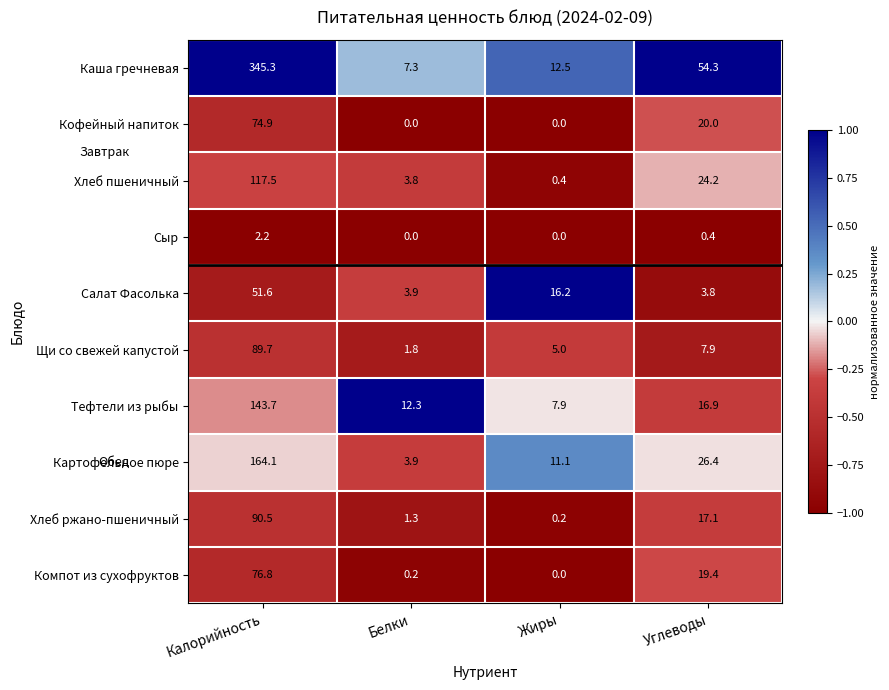

The Тефтели из рыбы series shows 16.9 at Углеводы. True or false?

True